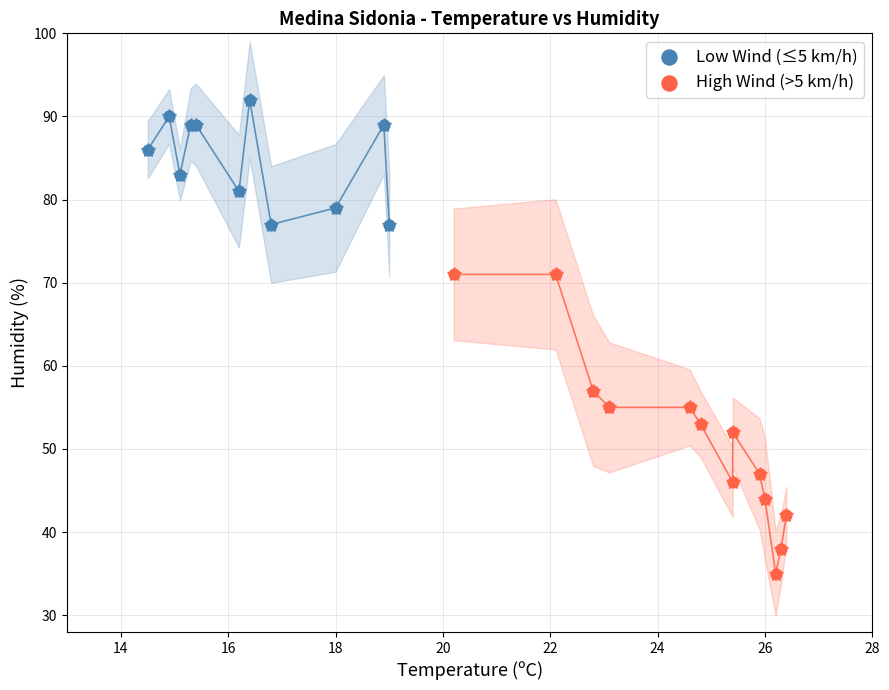

Which series reaches the maximum Y coordinate?

Low Wind (≤5 km/h)